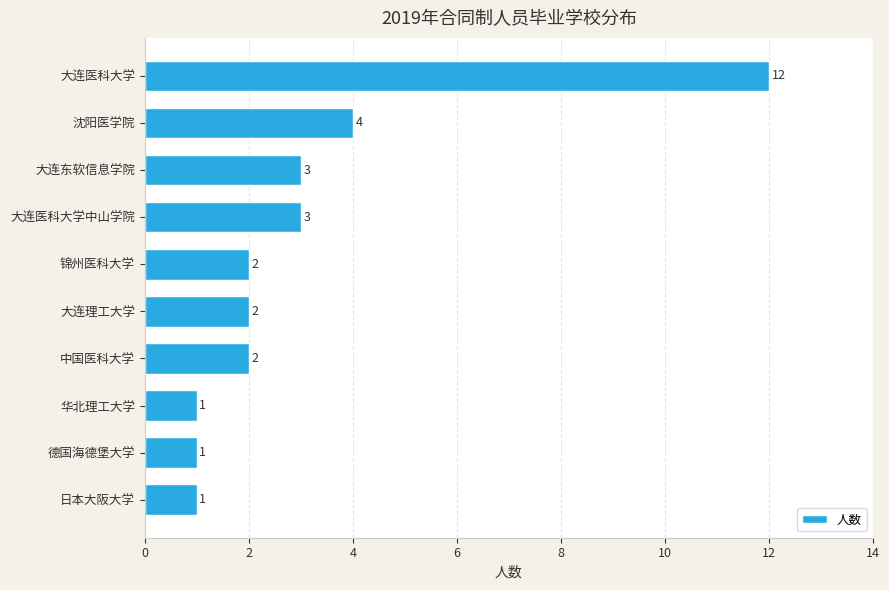

How many bars are there in total?

10